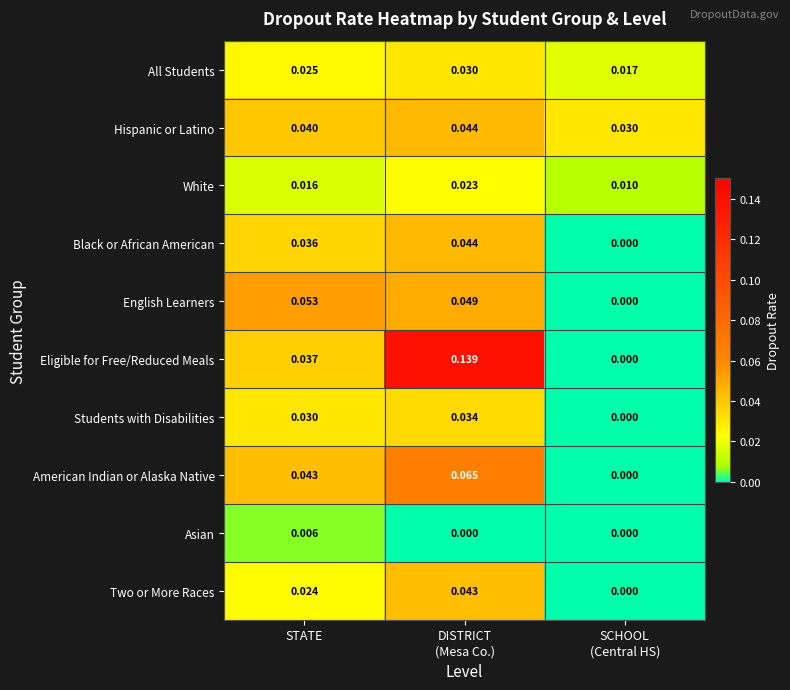

Which series has the widest spread of values?

Eligible for Free/Reduced Meals